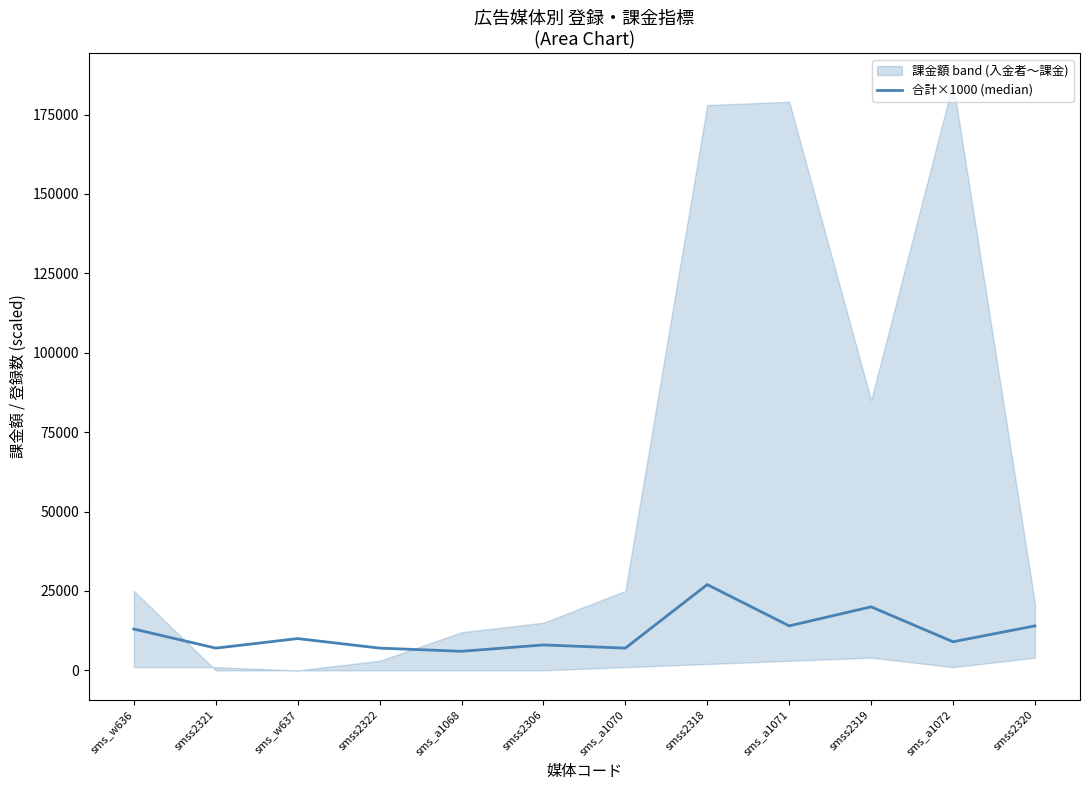

What is the ratio of the value at sms_a1068 to the value at smss2321?

0.9